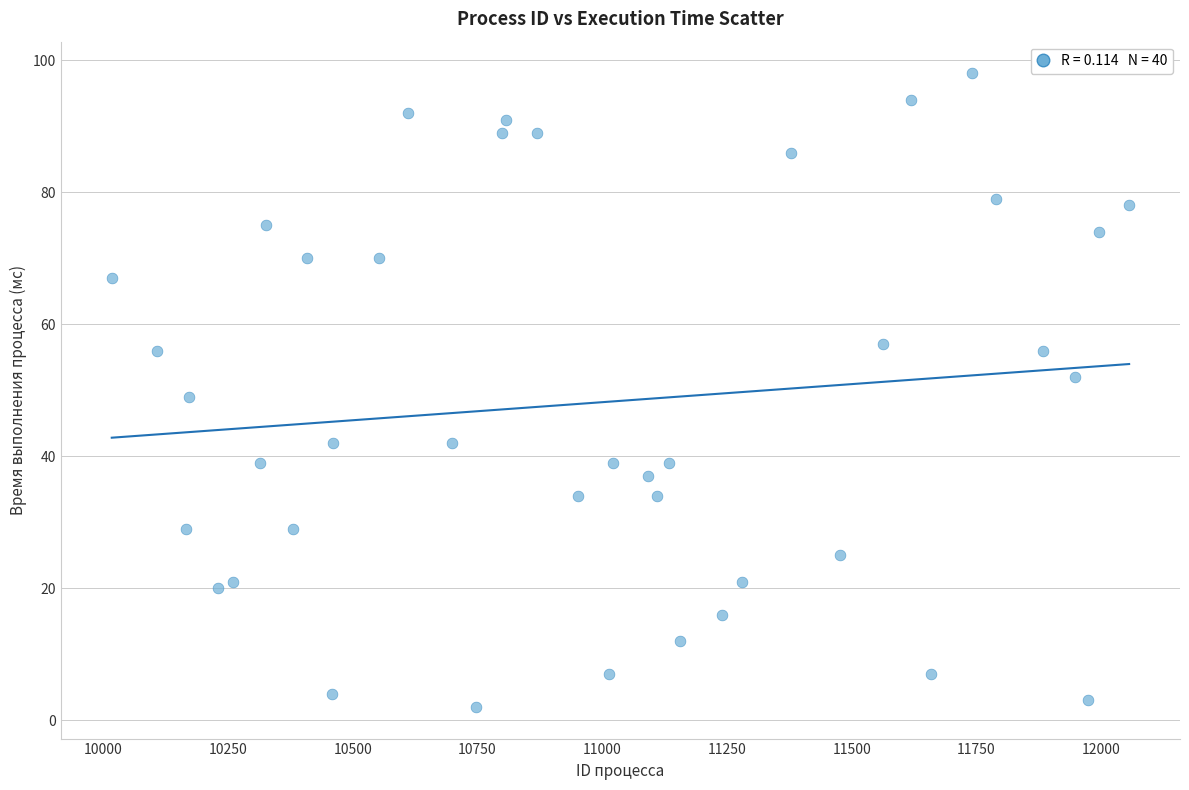

What is the range of Y values (max minus min)?

96